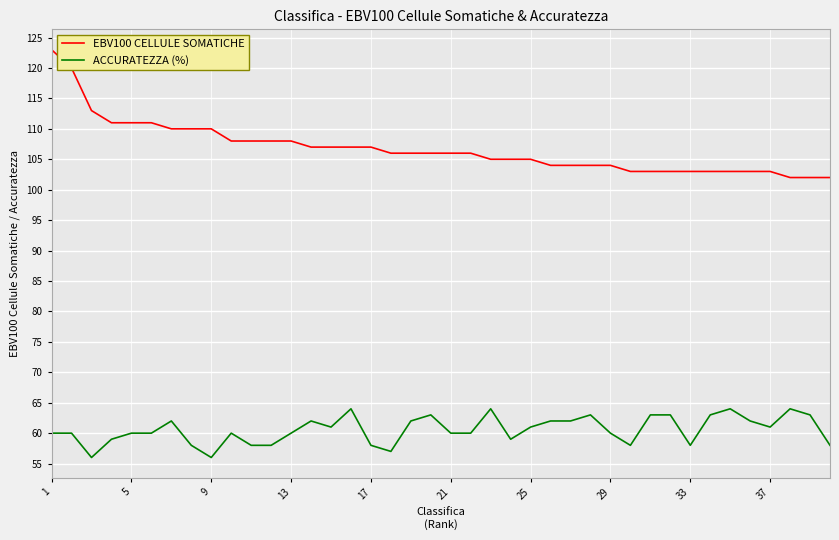

What is the lowest value of the ACCURATEZZA (%) series?

56